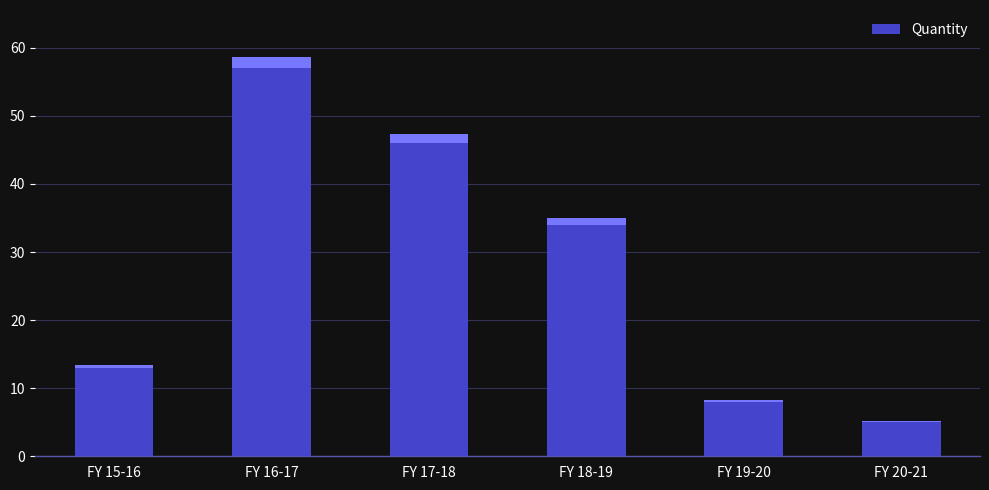

Rank the categories by value from highest to lowest.

FY 16-17, FY 17-18, FY 18-19, FY 15-16, FY 19-20, FY 20-21